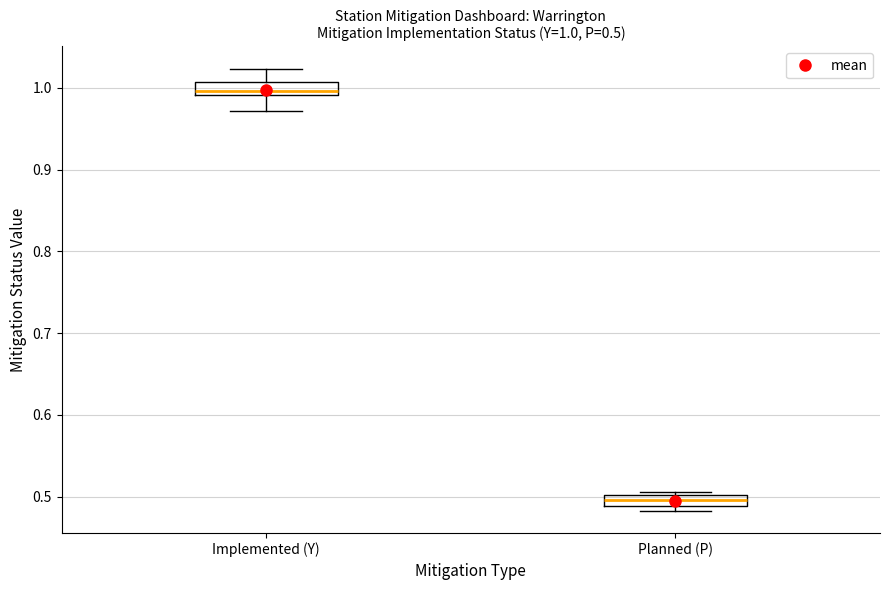

Which box has the lowest median line?

Planned (P)